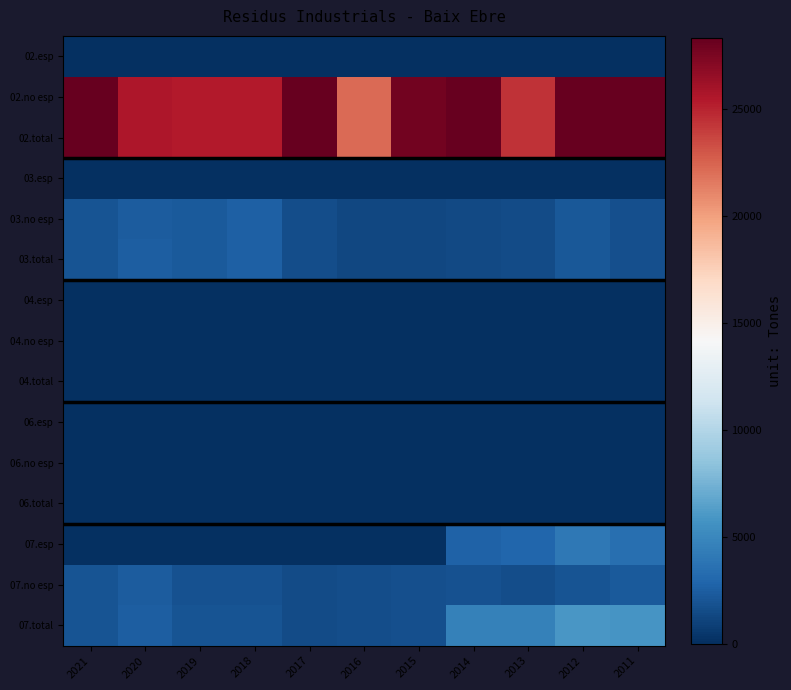

At how many categories does at least one series exceed 12242?

11